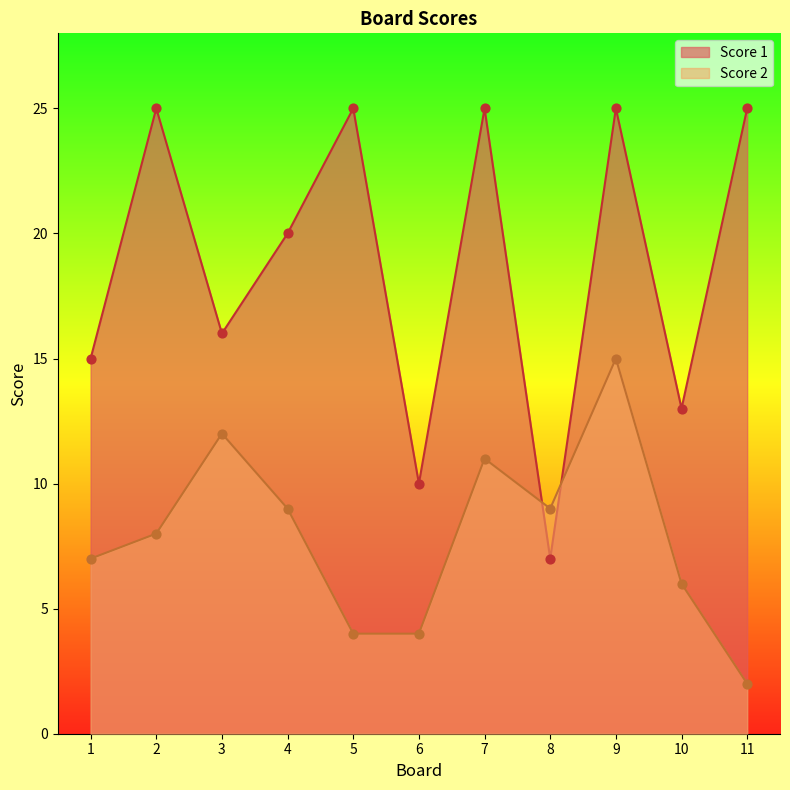

Is the value of Score 1 at 11 greater than the value of Score 2 at 11?

Yes